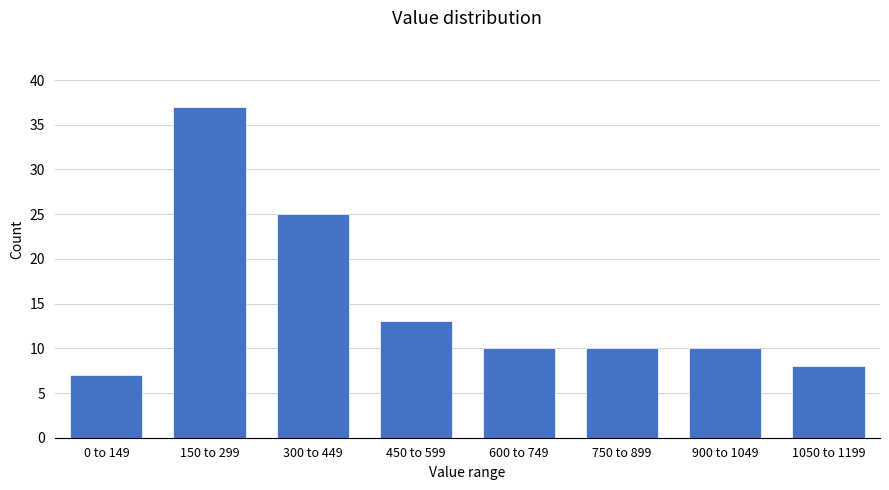

Reading left to right, transcribe all the data shown in this chart.

0 to 149=7	150 to 299=37	300 to 449=25	450 to 599=13	600 to 749=10	750 to 899=10	900 to 1049=10	1050 to 1199=8